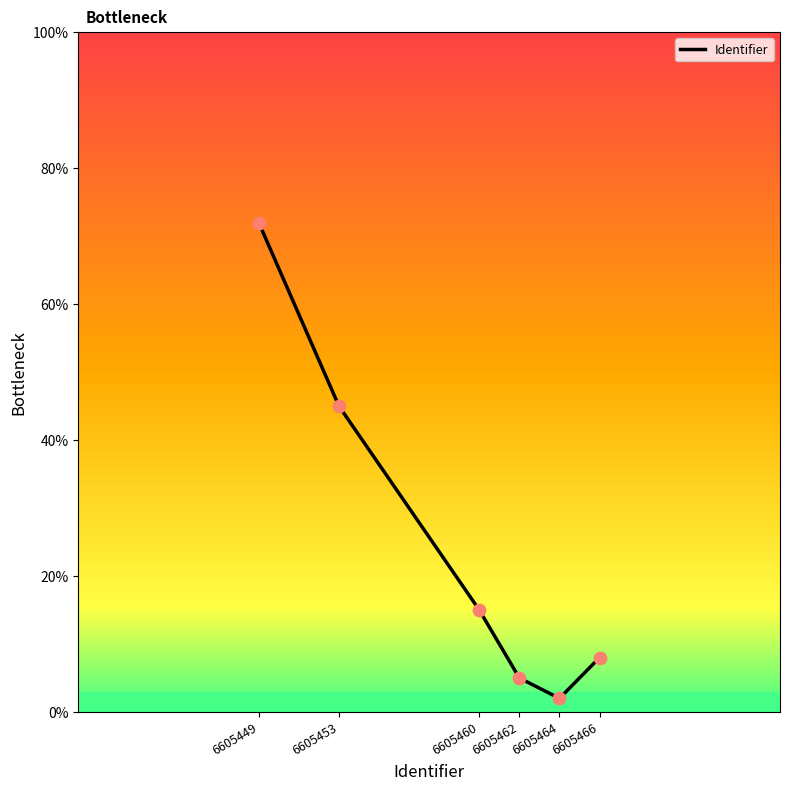

Which has a higher value, 6605453 or 6605462?

6605453